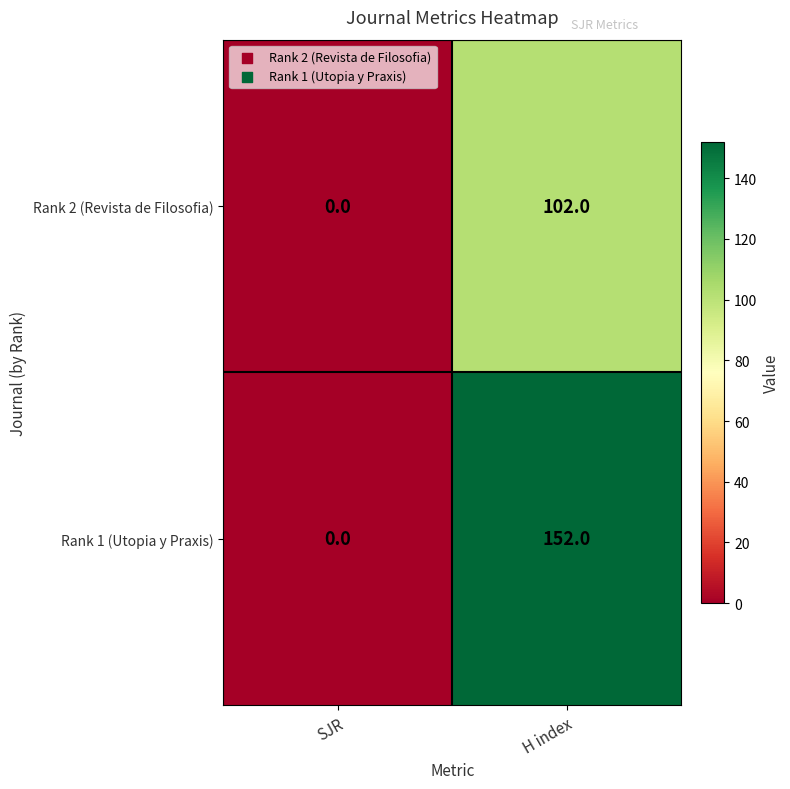

Rank the series by their average value, from lowest to highest.

Rank 2 (Revista de Filosofia), Rank 1 (Utopia y Praxis)